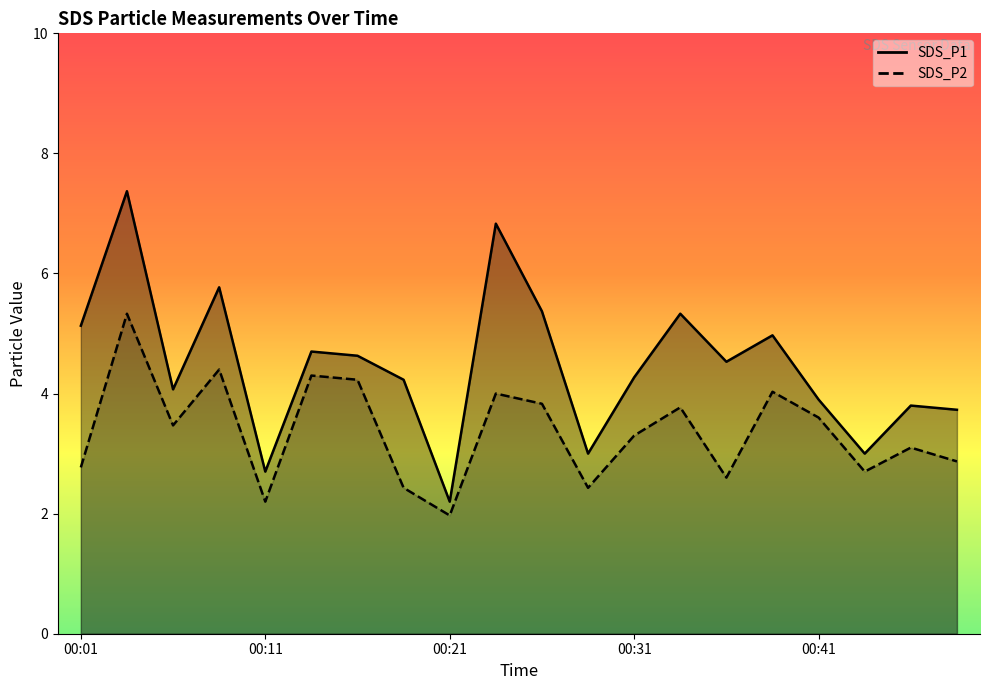

Which series has the widest spread of values?

SDS_P1